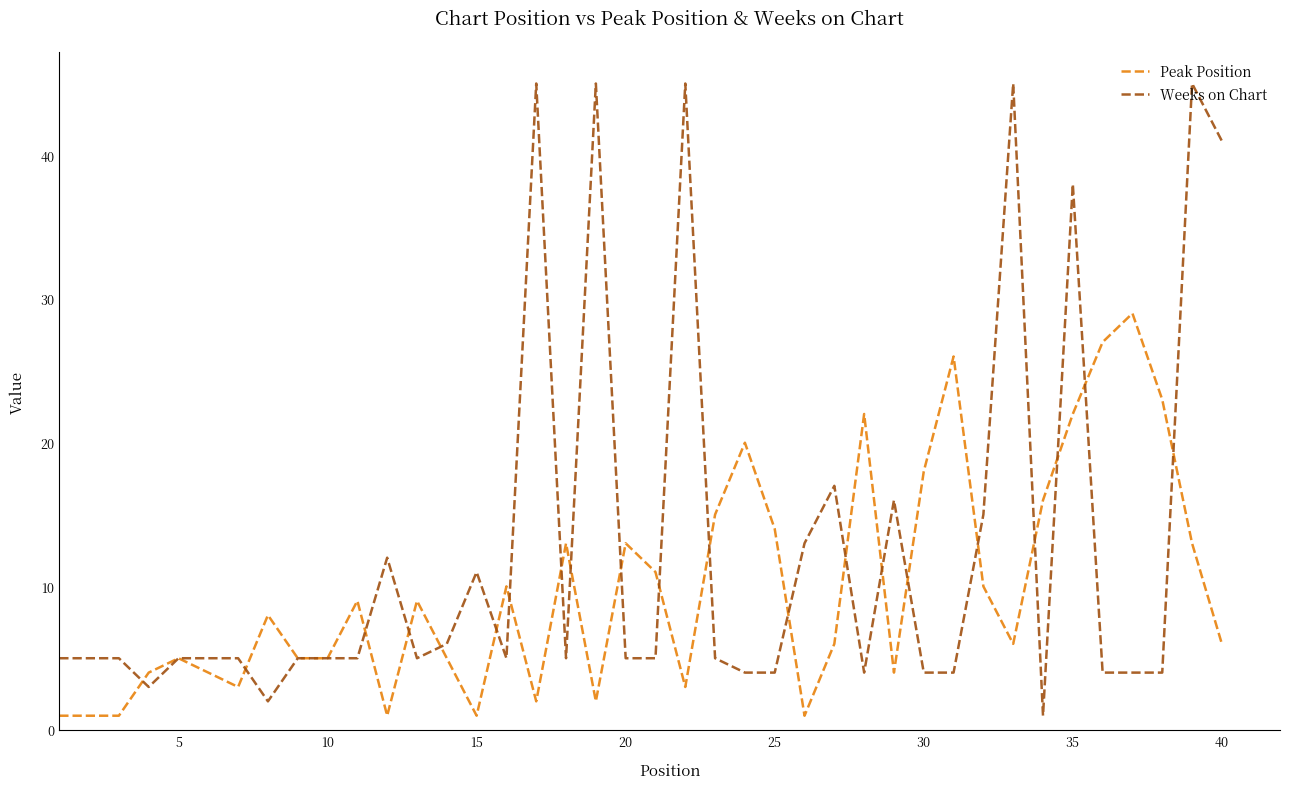

List the series in order of their overall mean, lowest first.

Peak Position, Weeks on Chart